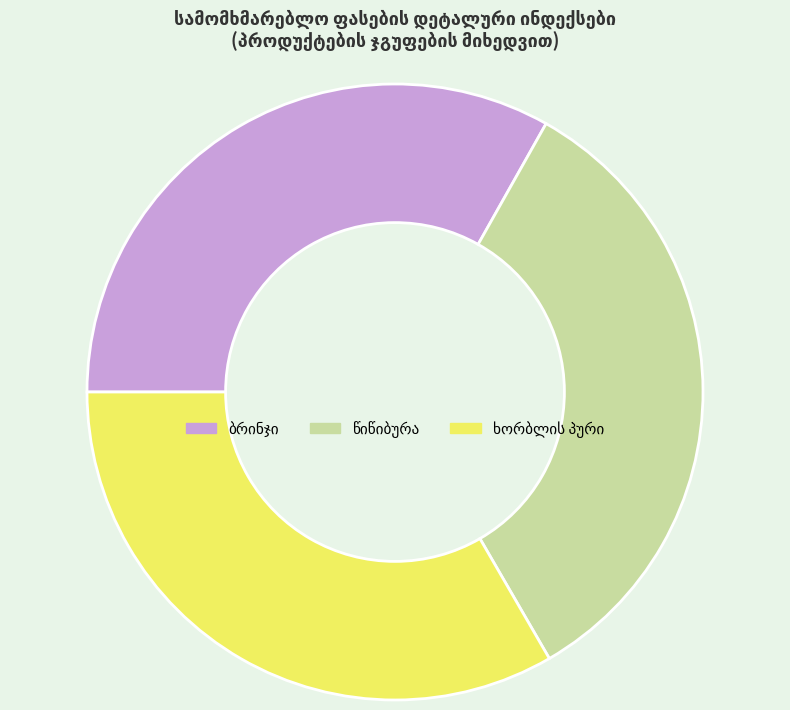

Is there a majority slice in this chart?

No